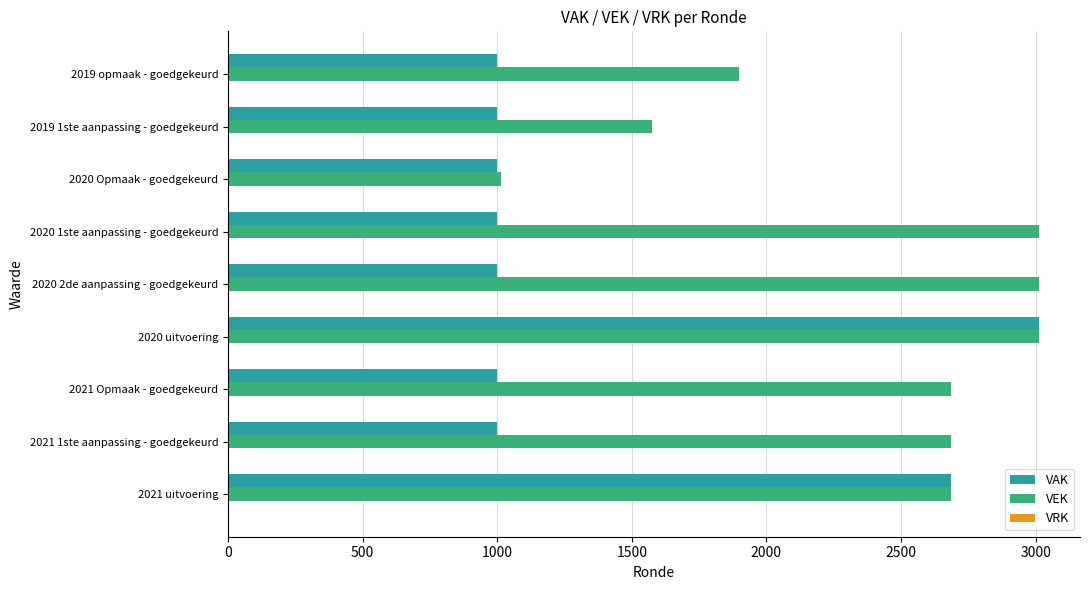

Is the value of VAK at 2020 1ste aanpassing - goedgekeurd greater than the value of VEK at 2020 uitvoering?

No